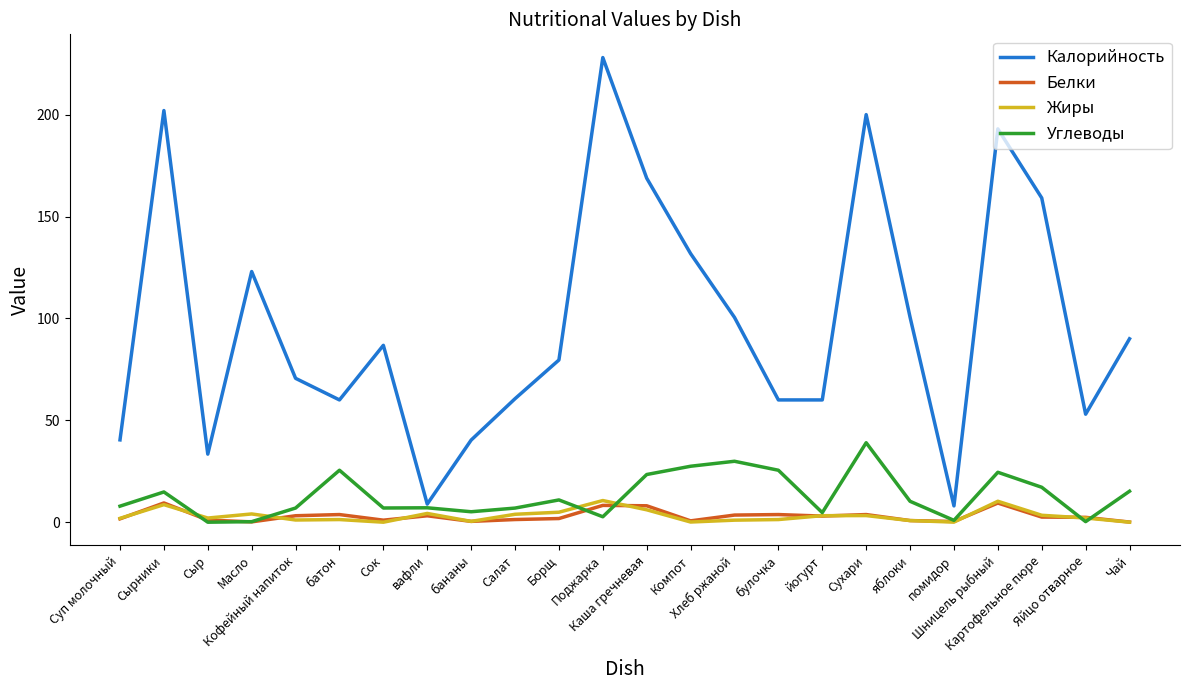

Which series has the widest spread of values?

Калорийность